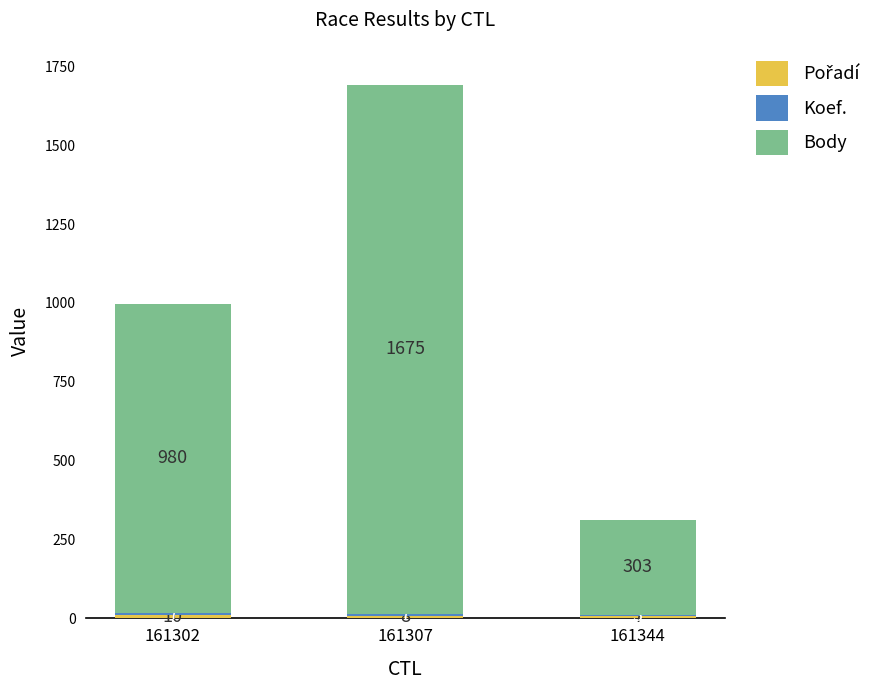

What is the total value across all series at 161307?

1690